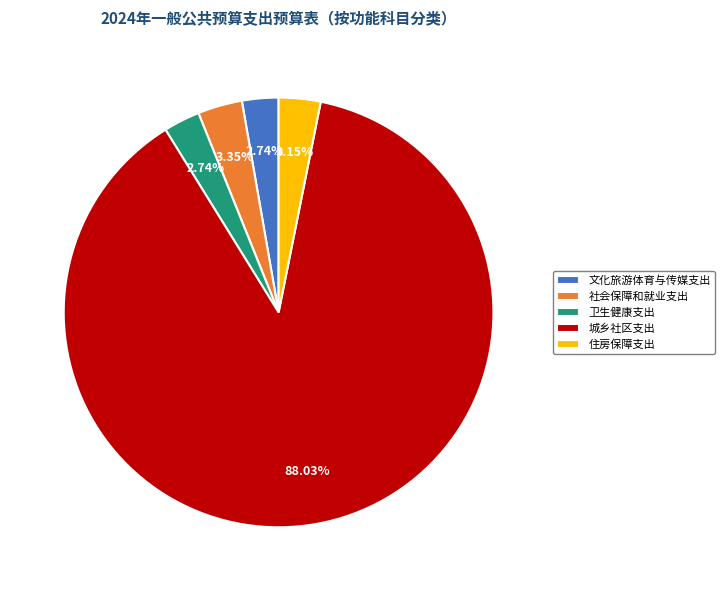

Combined, what portion of the pie is 社会保障和就业支出 and 卫生健康支出?

6.1%